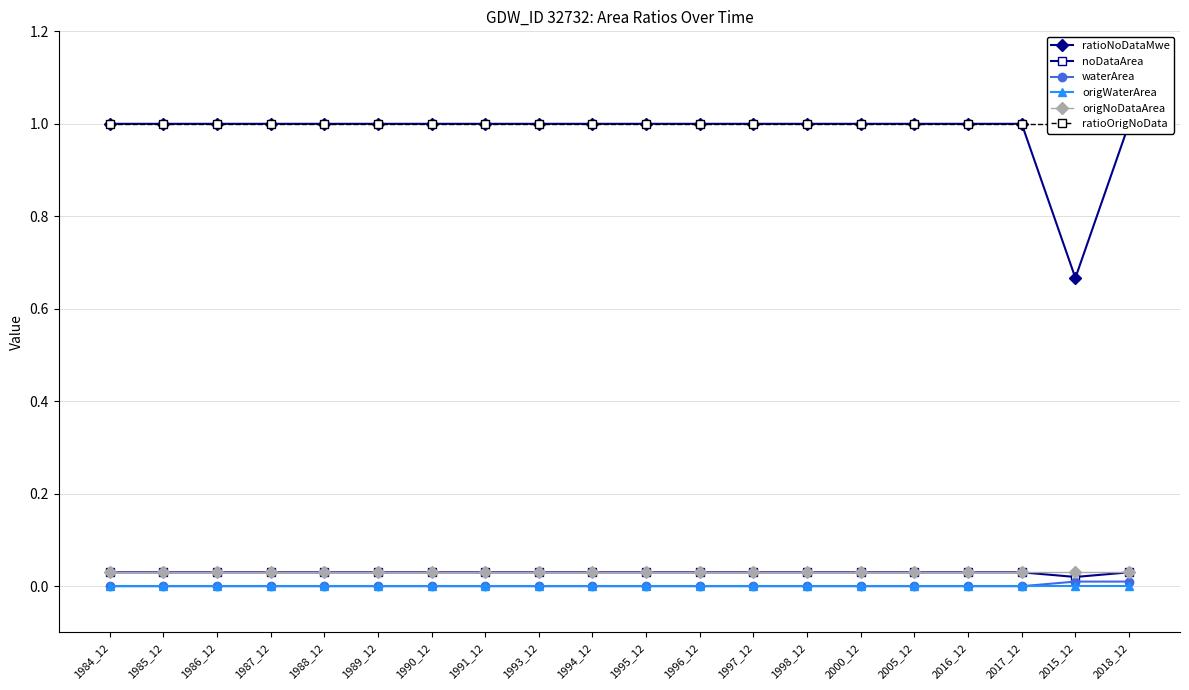

At which category is the sum across all series the highest?

2018_12